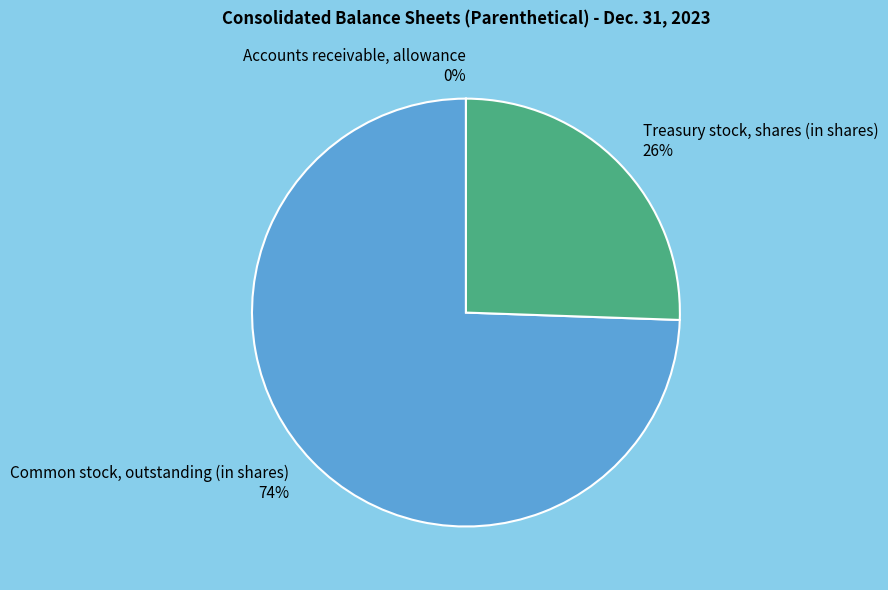

To the nearest percent, what is the difference between the largest and smallest slice percentages?

74%